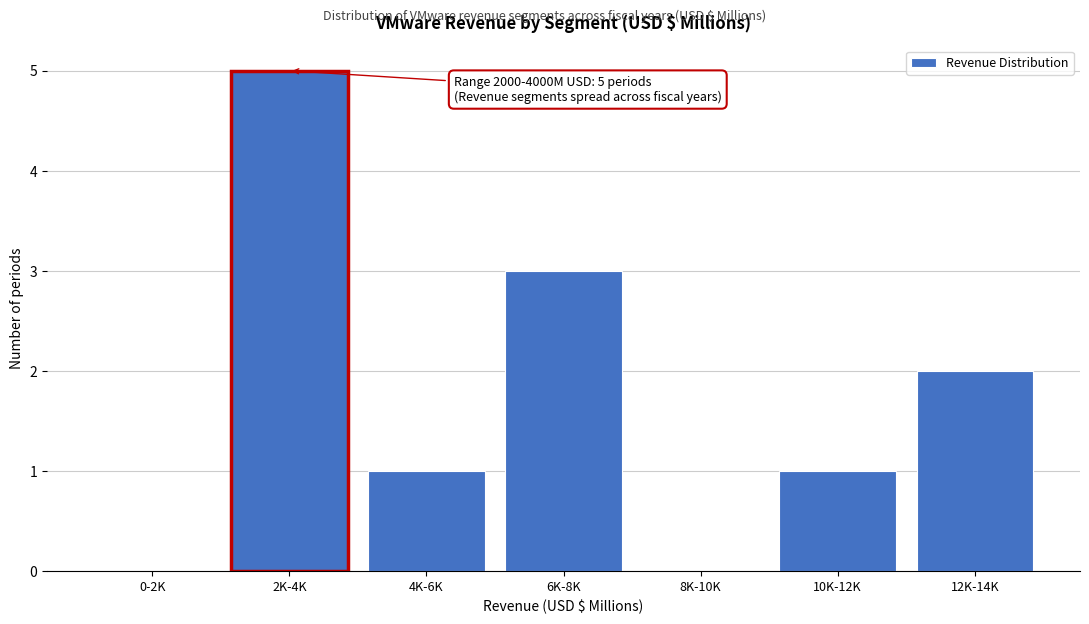

Reading left to right, what are all the values shown in this chart?

0-2K=0	2K-4K=5	4K-6K=1	6K-8K=3	8K-10K=0	10K-12K=1	12K-14K=2